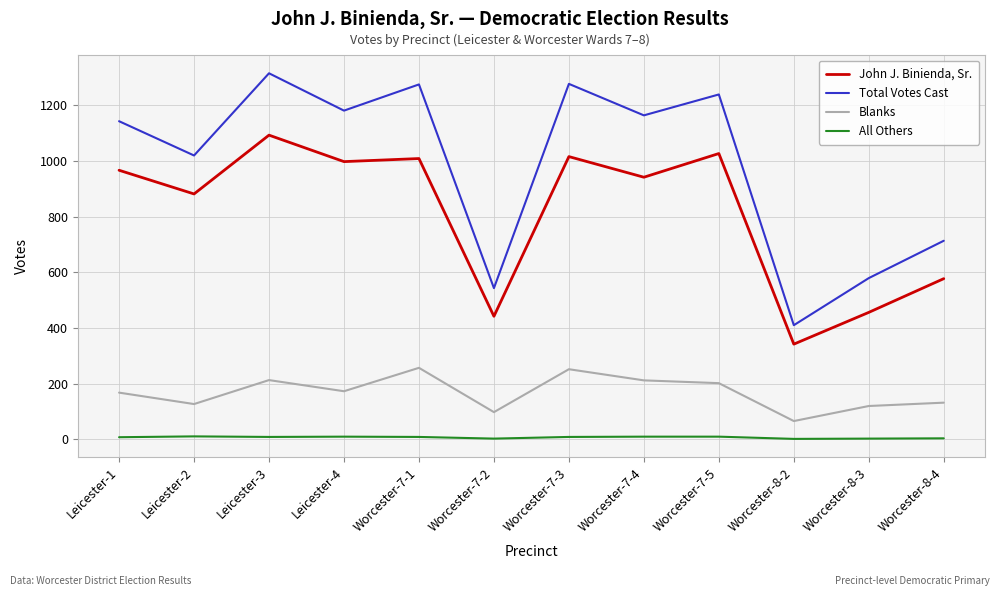

True or false: John J. Binienda, Sr. and Total Votes Cast intersect in this chart.

False